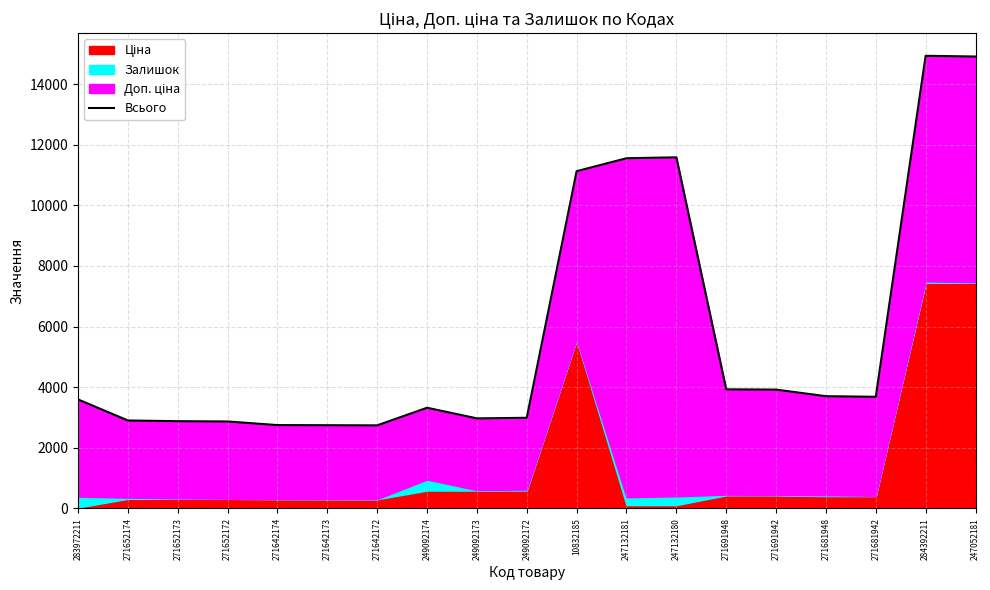

Is it true that the value at 271642172 is 2741.9?

True